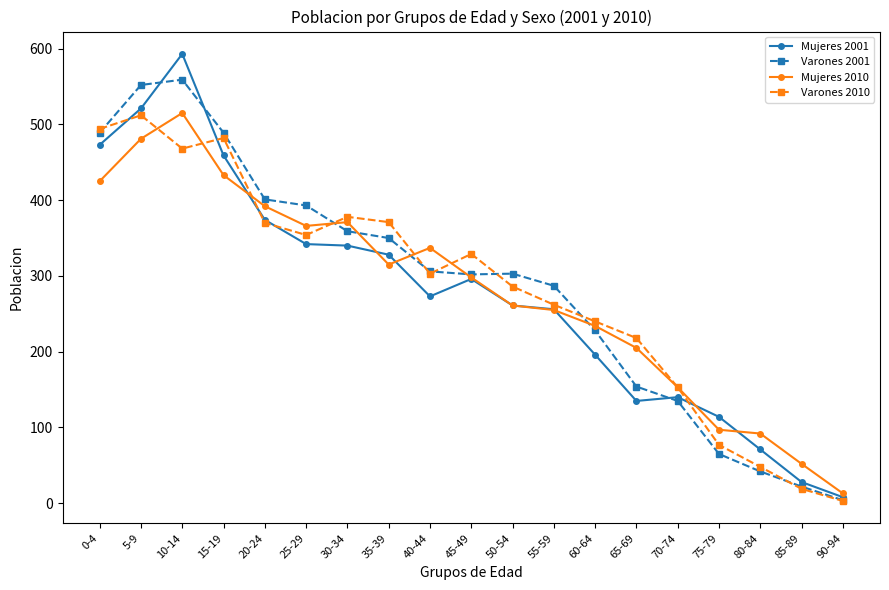

What is the average value of the Varones 2001 series?

286